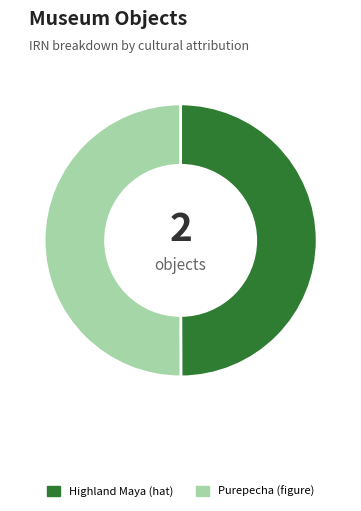

What is the ratio of the value at Highland Maya (hat) to the value at Purepecha (figure)?

1.0